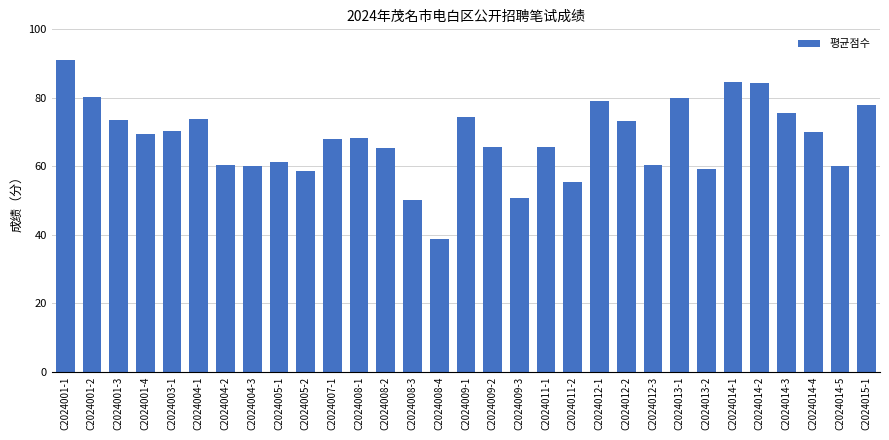

Count the number of data series in this chart.

1